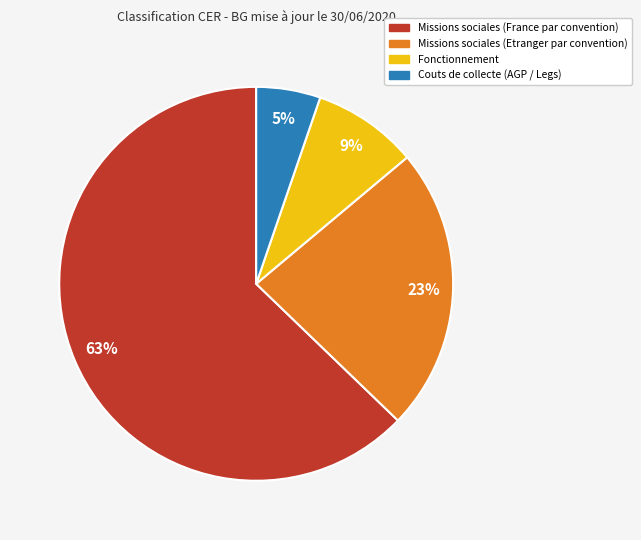

How many slices are in this pie chart?

4